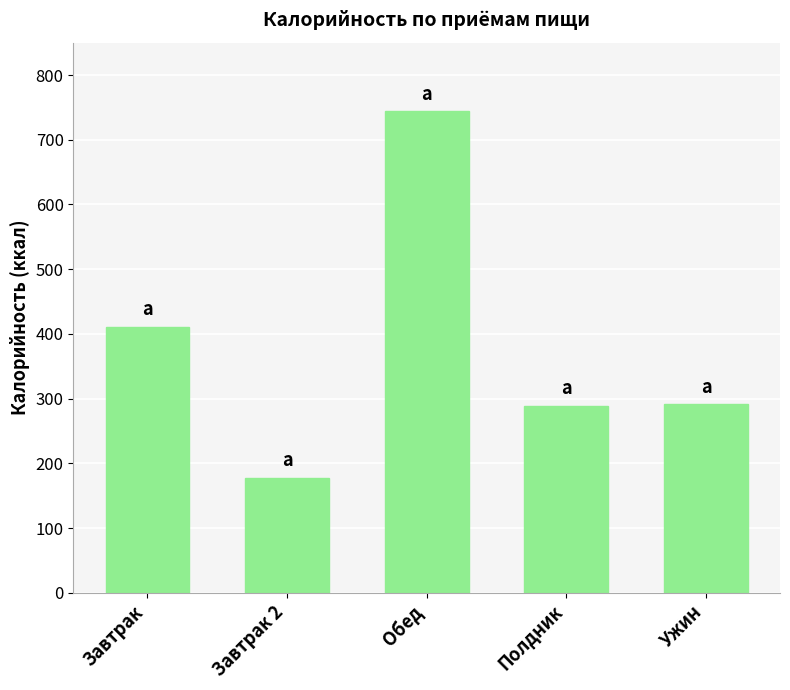

What is the approximate value at Завтрак?

411.4